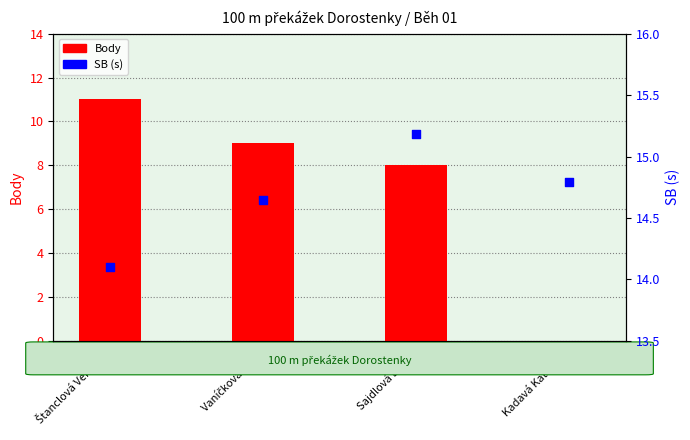

Which series has the largest Y range (max minus min)?

Body